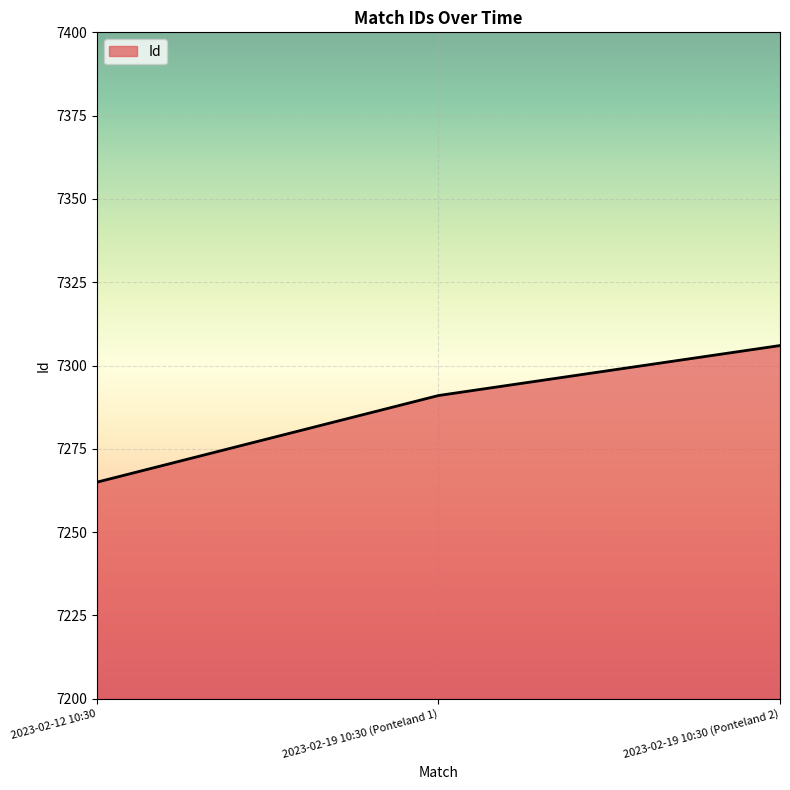

What position from the right is 2023-02-12 10:30?

3